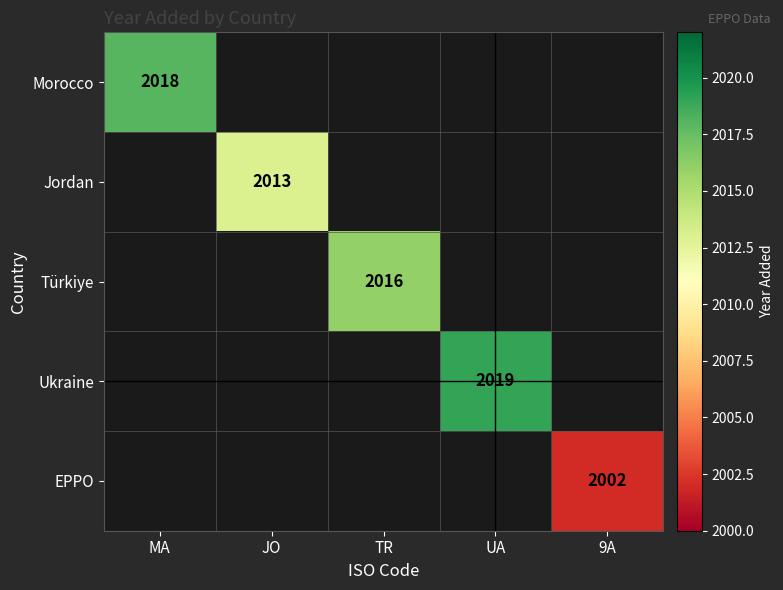

The value of Ukraine at UA is 1121. True or false?

False